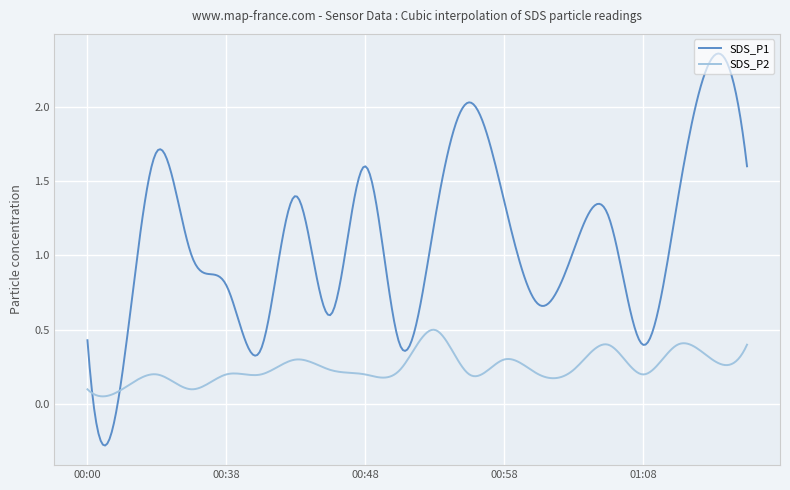

Rank the series by their maximum value, from highest to lowest.

SDS_P1, SDS_P2